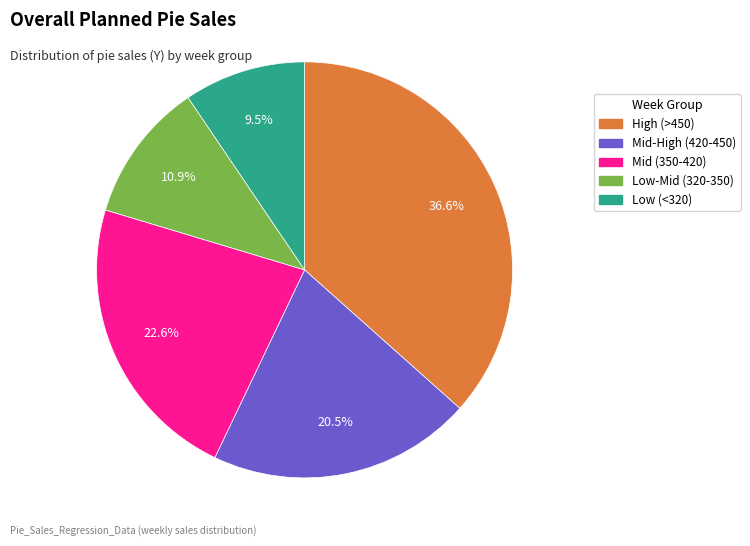

What percentage is NOT represented by Mid (350-420)?

77.4%